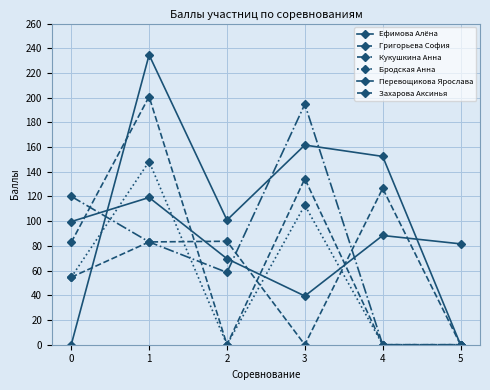

What is the sum of the Григорьева София values at 2 and 3?

134.4